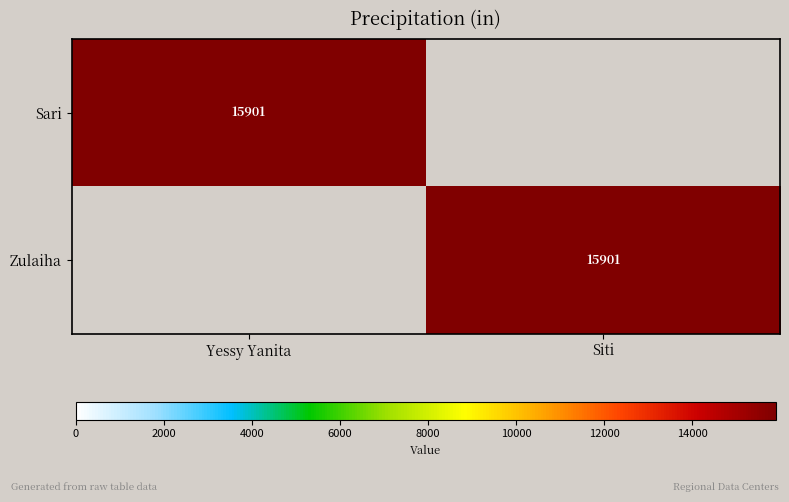

At which category is the sum across all series the highest?

Yessy Yanita